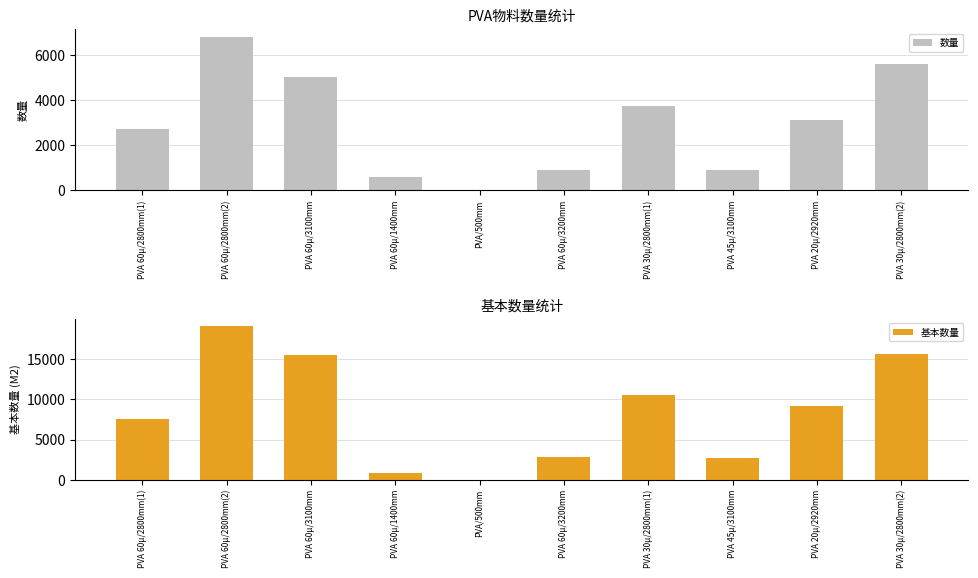

What is the value of the 数量 bar at the 6th from the left?

889.0